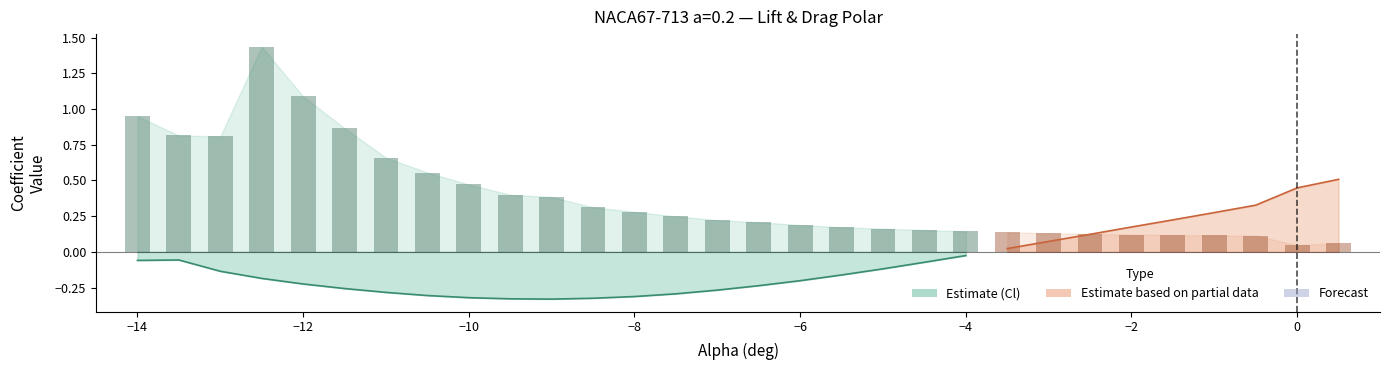

What is the label of the 21st bar from the right?

-9.5